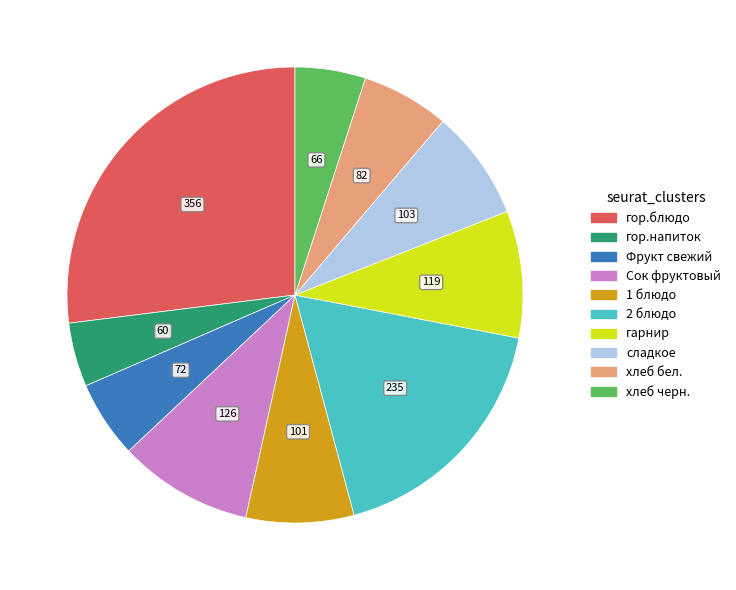

How many slices are in this pie chart?

10